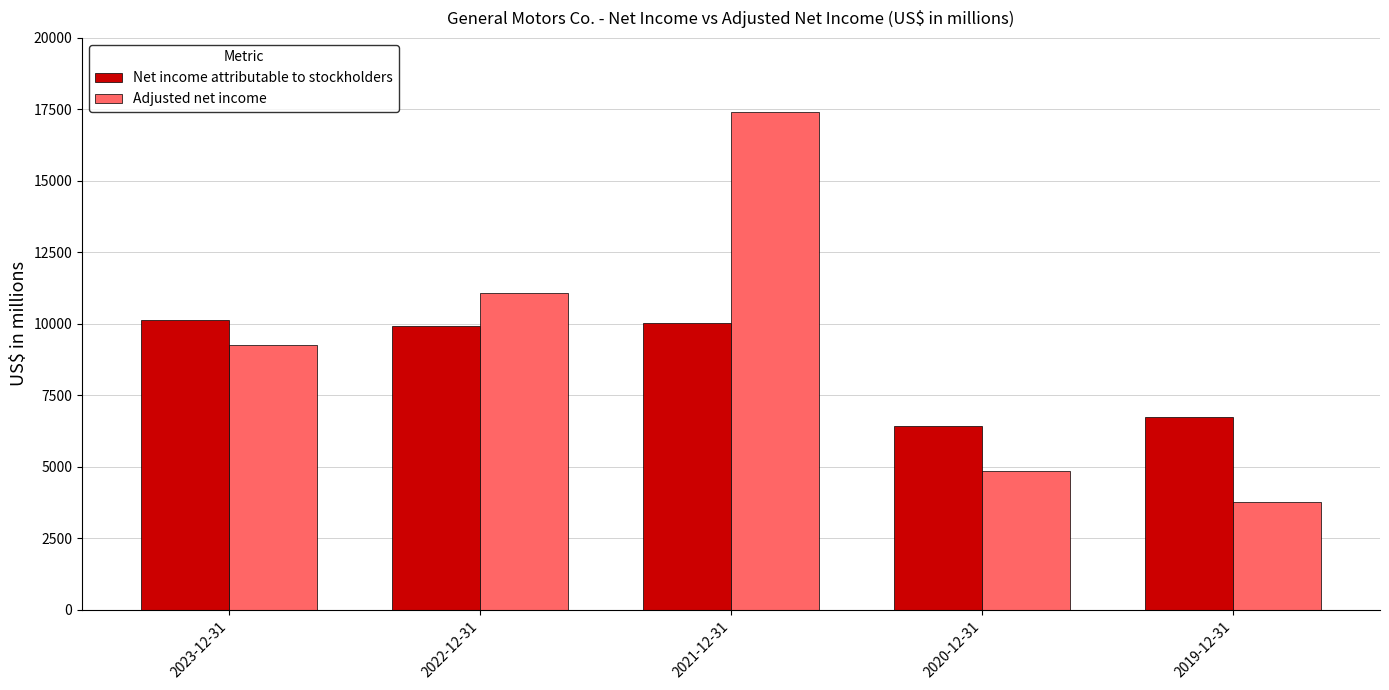

The value of Net income attributable to stockholders at 2020-12-31 is 6427. True or false?

True